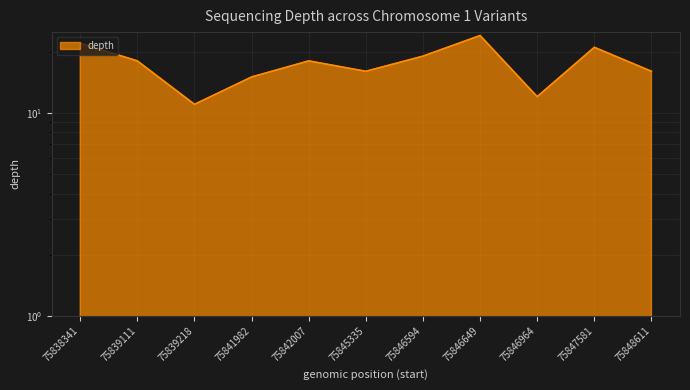

Which category has the highest value across all series?

75846649